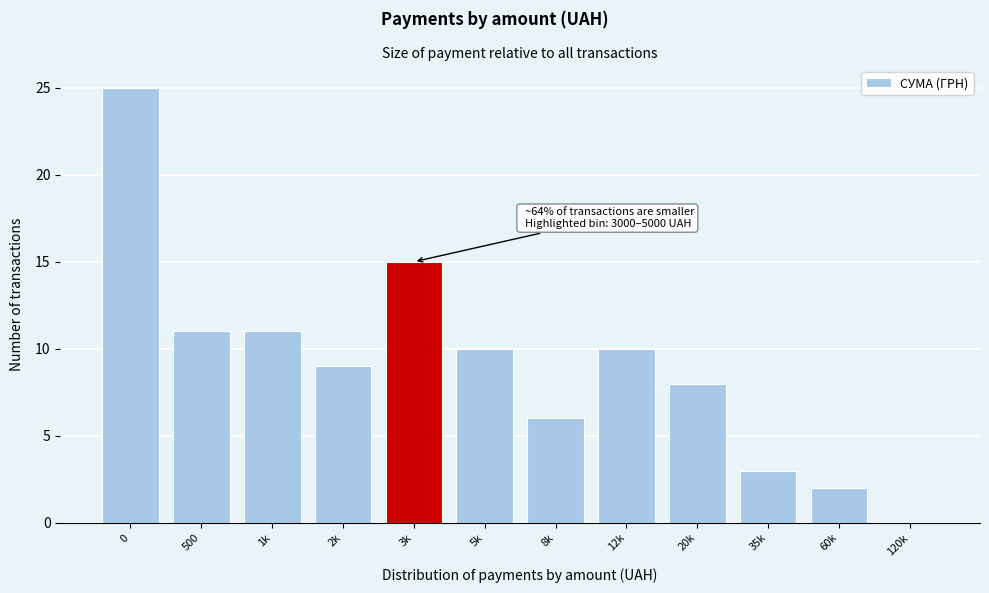

Reading left to right, transcribe all the data shown in this chart.

0=25	500=11	1k=11	2k=9	3k=15	5k=10	8k=6	12k=10	20k=8	35k=3	60k=2	120k=0